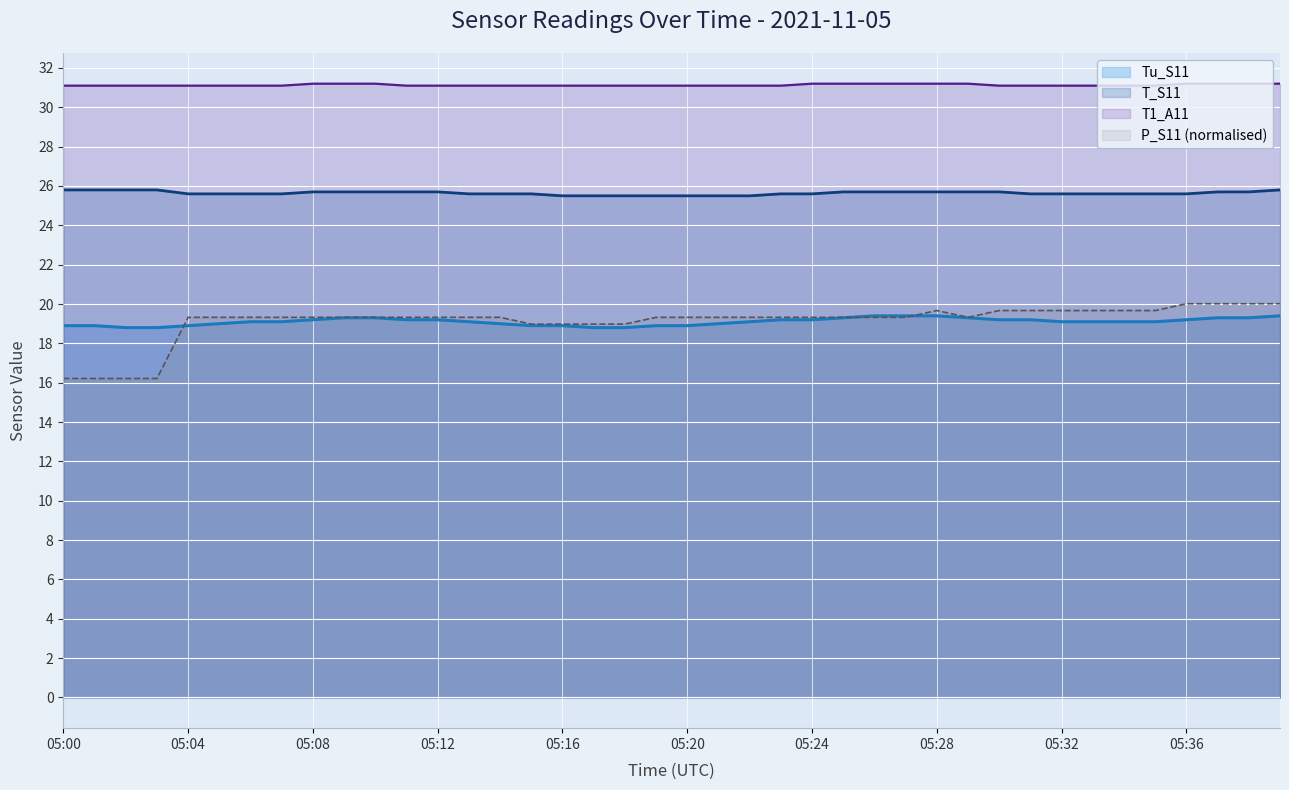

The Tu_S11 series shows 19.1 at 05:34. True or false?

True